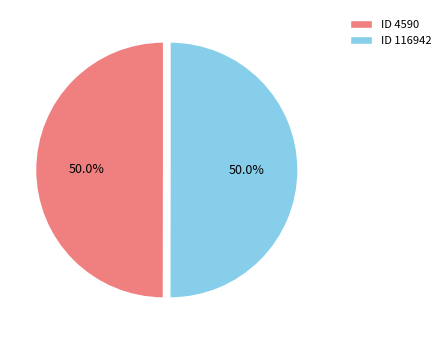

Count the number of slices in the pie.

2